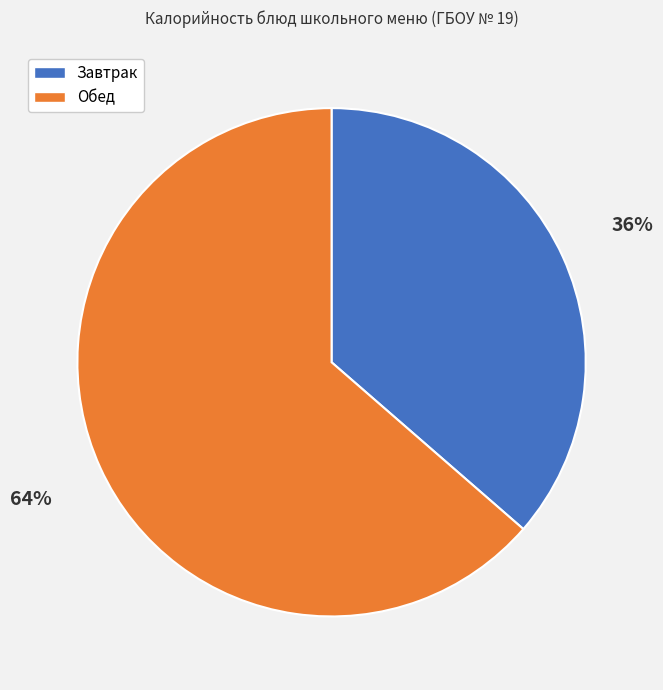

How many segments does this pie chart have?

2